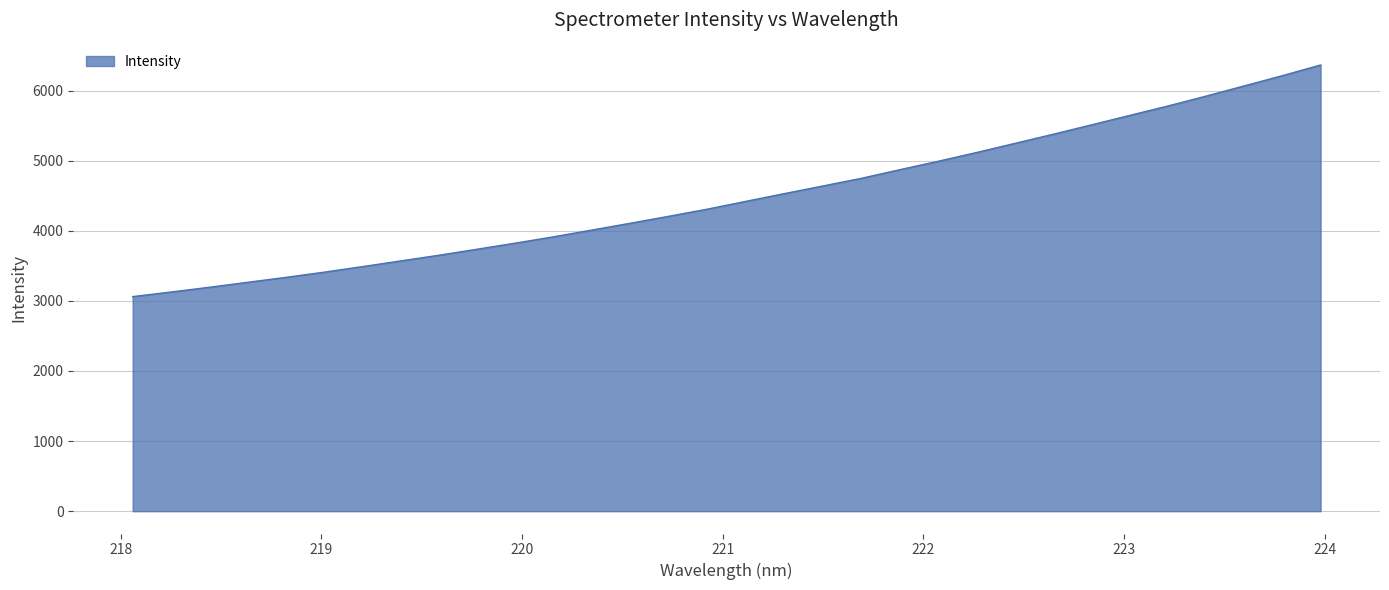

How many lines are shown in the chart?

1